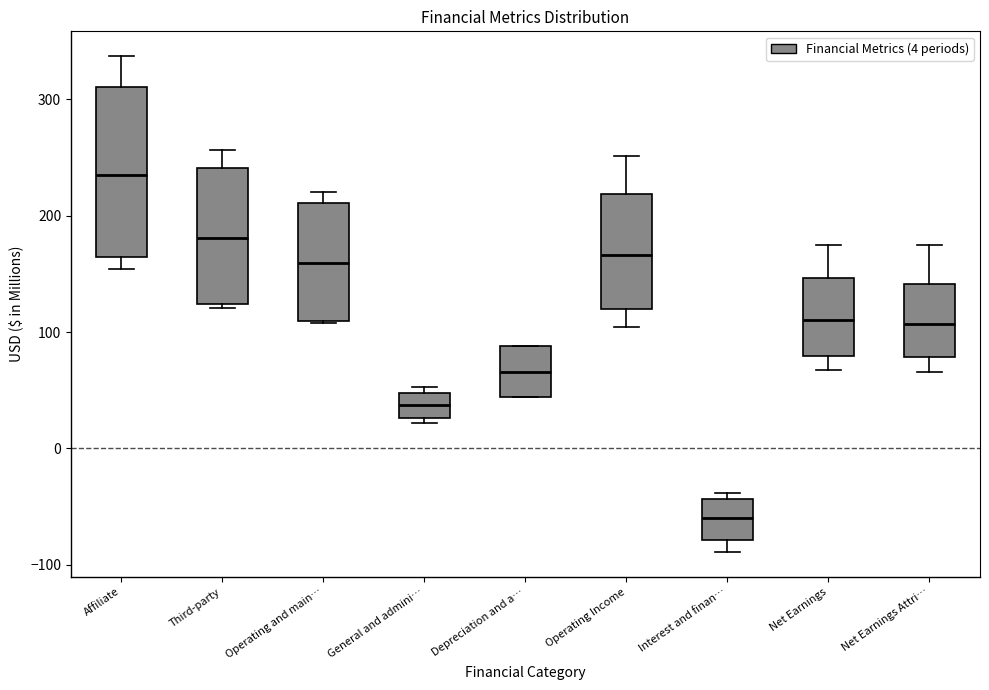

Comparing the boxes themselves (not the whiskers), which one is the tallest?

Affiliate